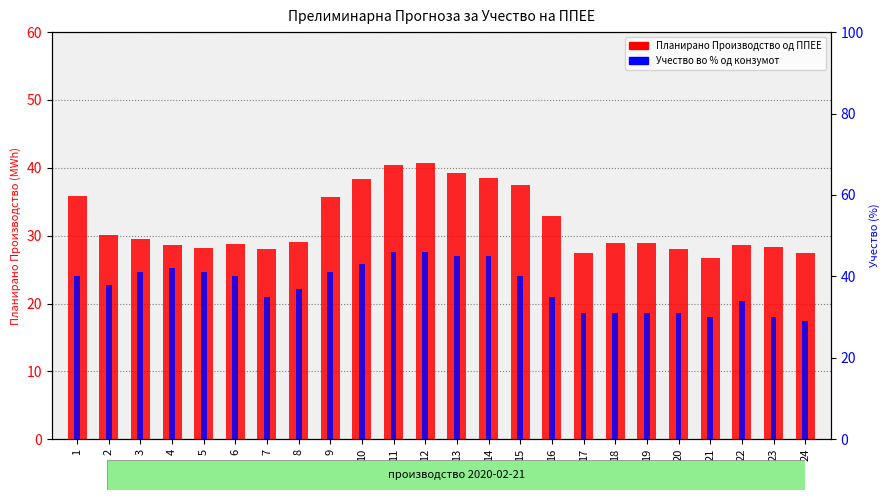

Which series changed the most between 1 and 16?

Учество во % од конзумот